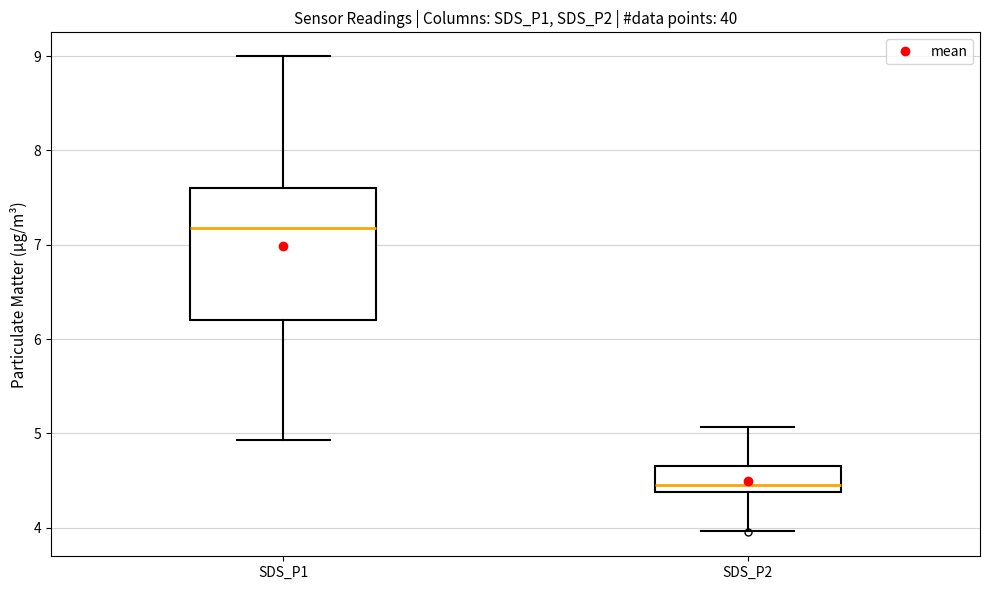

Where does the upper whisker of the box for SDS_P1 end on the y-axis? The values are not printed on the chart, so give them approximately, as read against the axis.

9.0